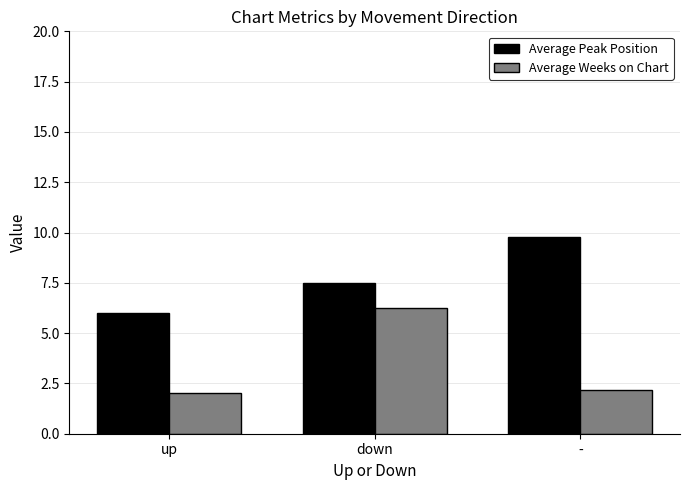

Is the value of Average Weeks on Chart at - greater than the value of Average Peak Position at -?

No